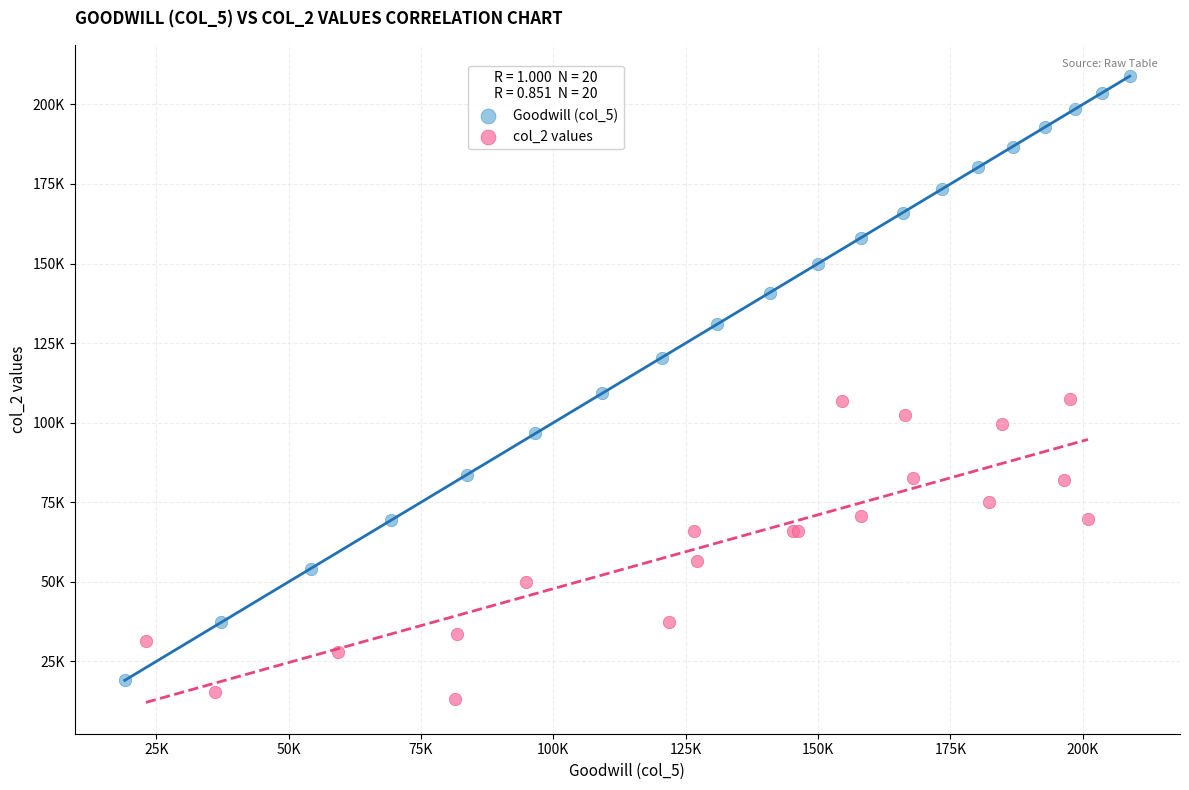

Which series contains the highest Y value?

Goodwill (col_5)